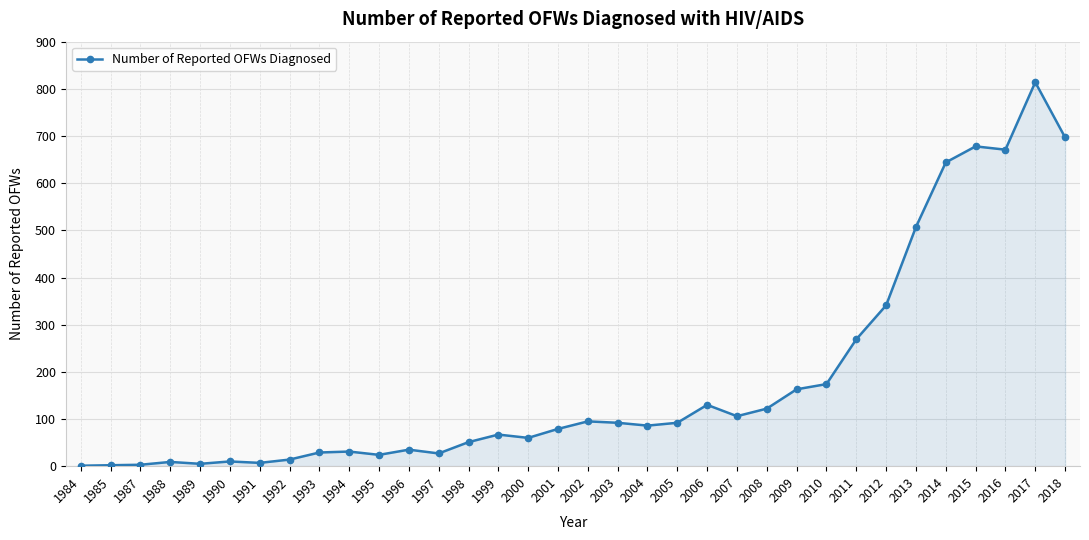

What is the change in value from 2005 to 2018?

+605